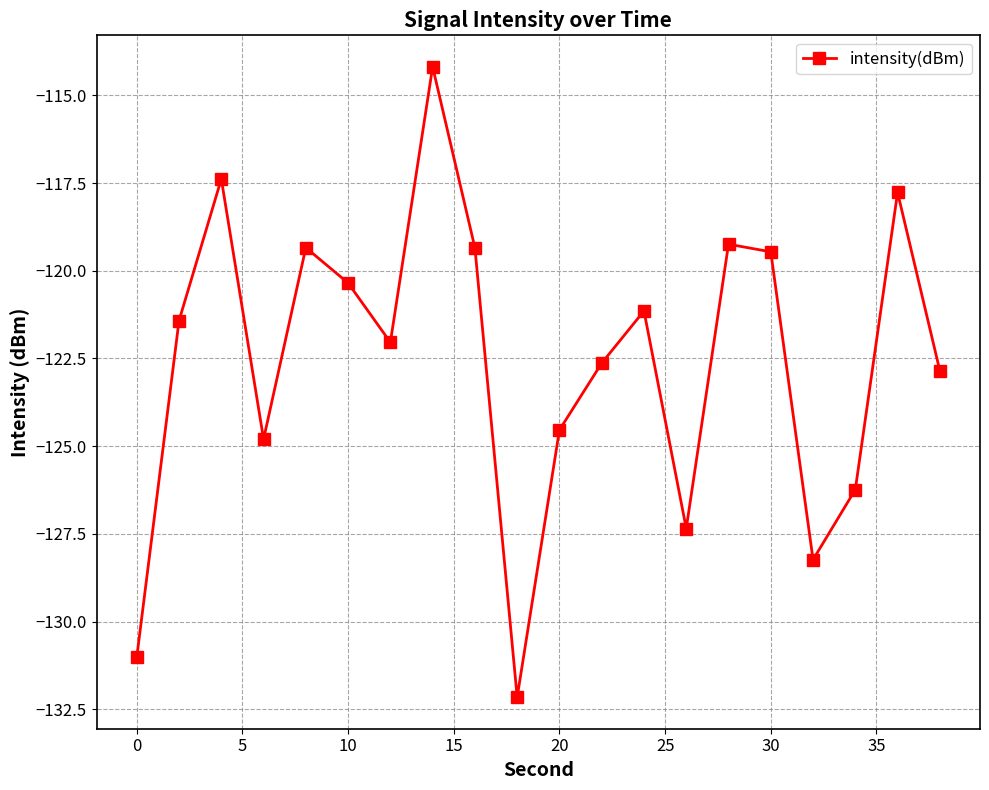

Does the chart have visible grid lines?

Yes